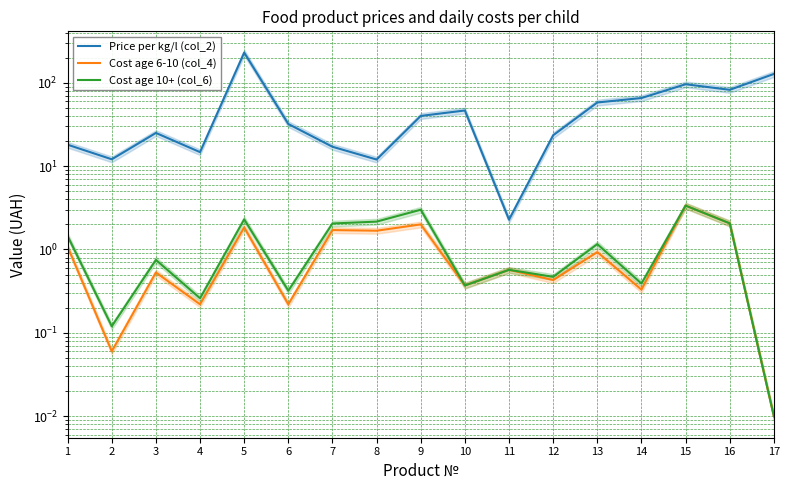

Rank the series by their maximum value, from highest to lowest.

Price per kg/l (col_2), Cost age 6-10 (col_4), Cost age 10+ (col_6)